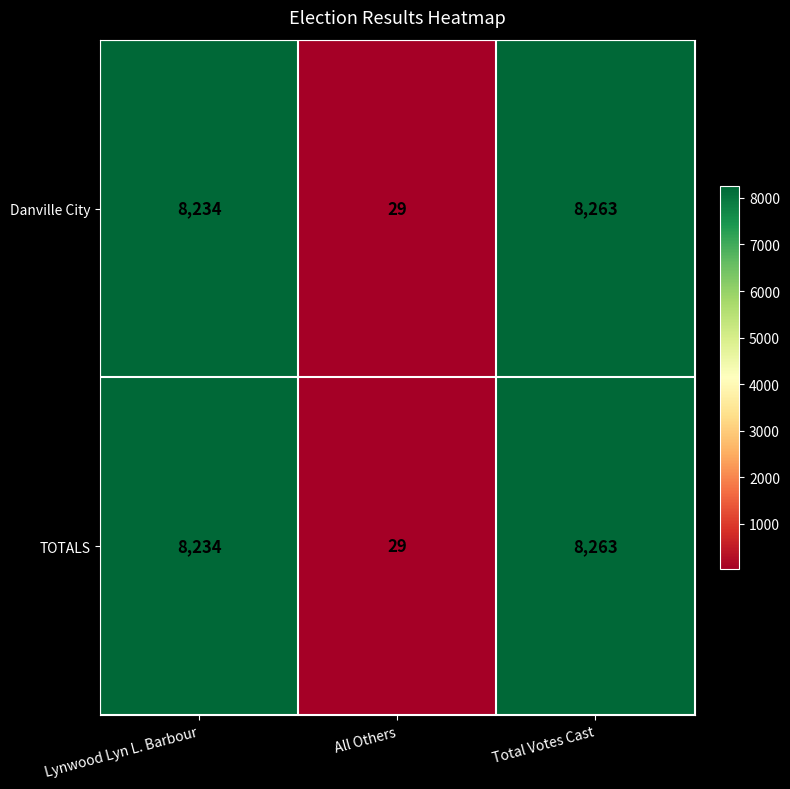

Rank the categories by TOTALS value from lowest to highest.

All Others, Lynwood Lyn L. Barbour, Total Votes Cast